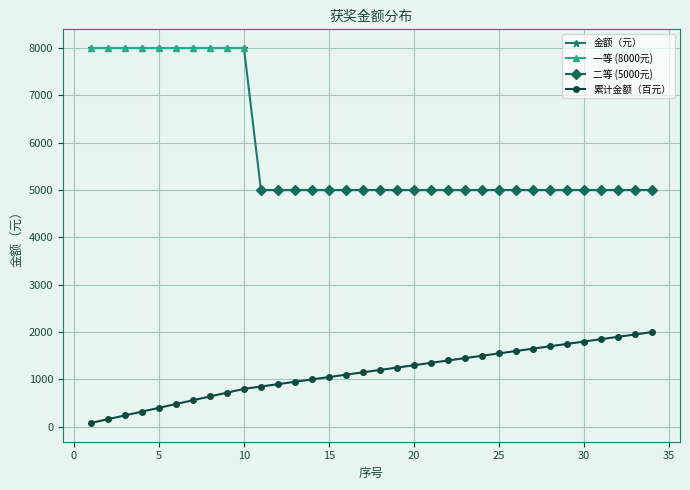

How many data points are less than 1200?

17